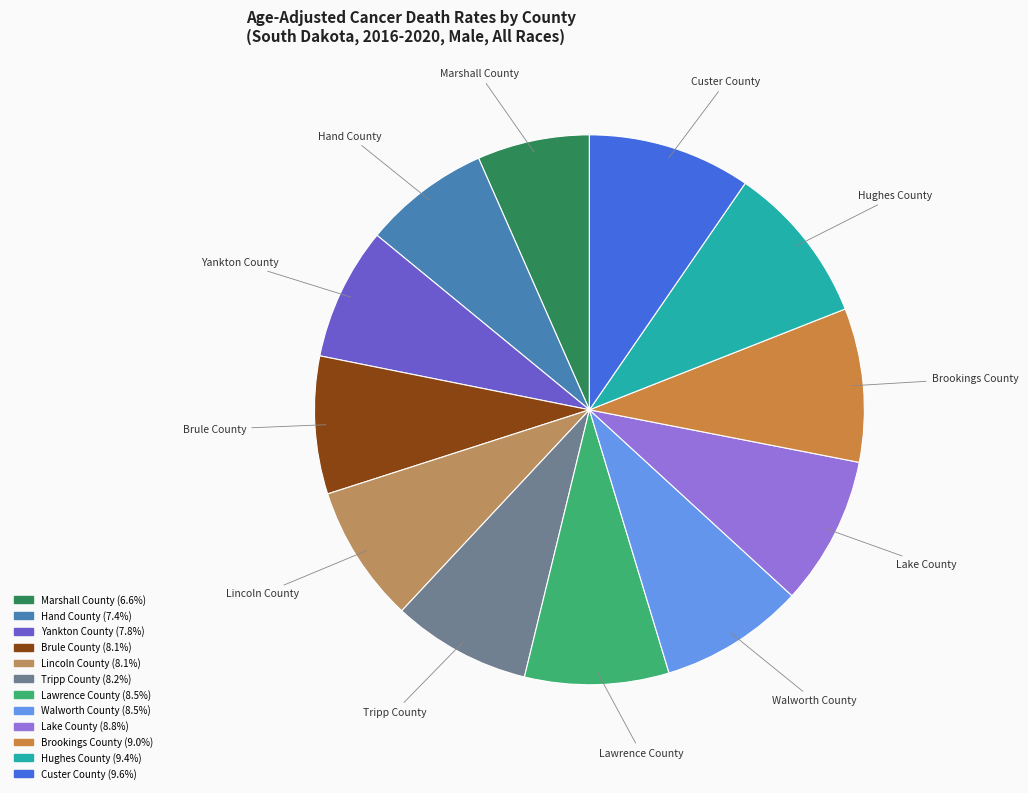

What is the smallest slice in the pie chart?

Marshall County